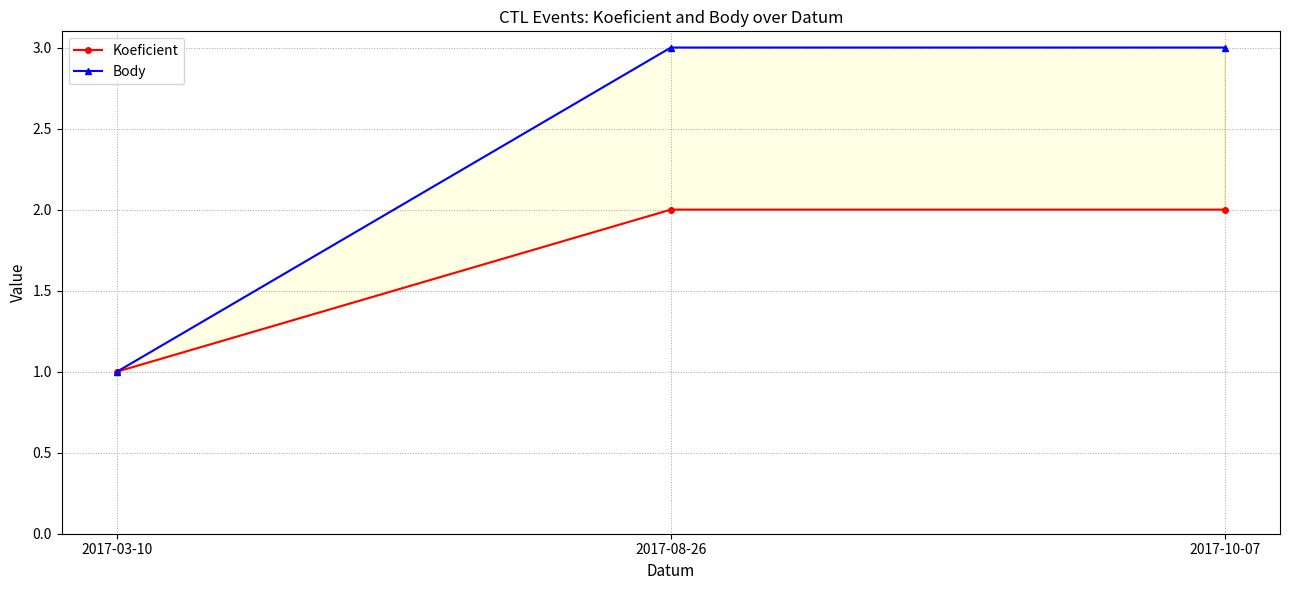

How many categories are shown in the chart?

3